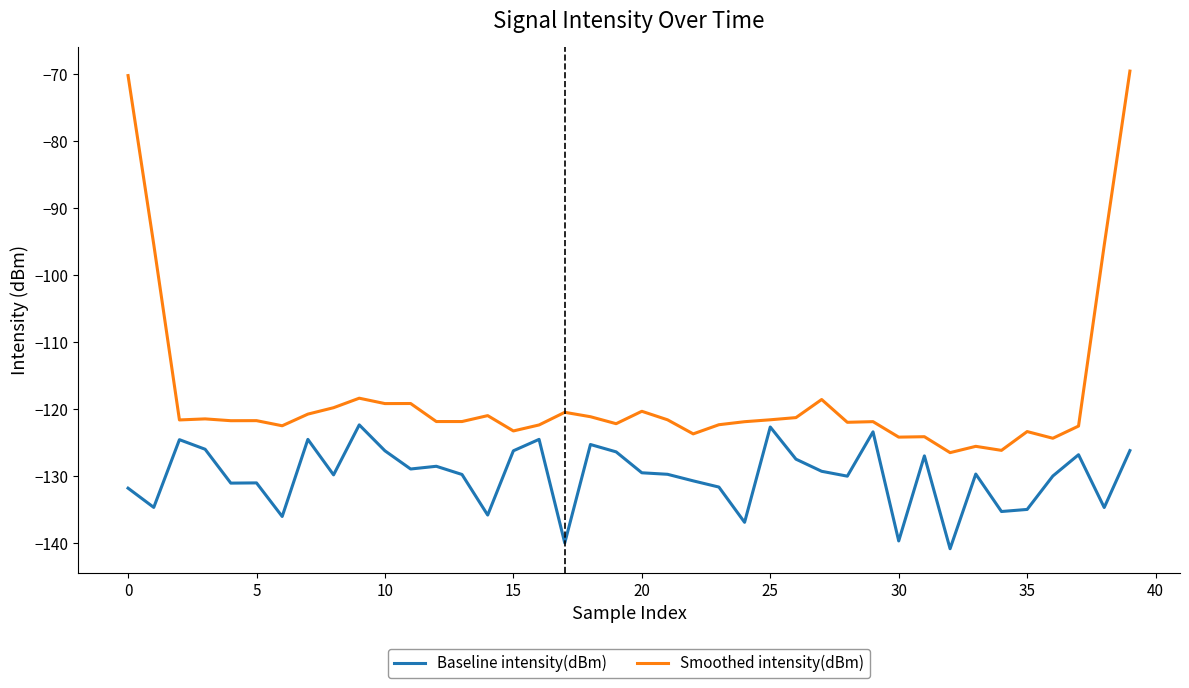

What is the difference between the maximum and minimum values in the Baseline intensity(dBm) series?

18.5